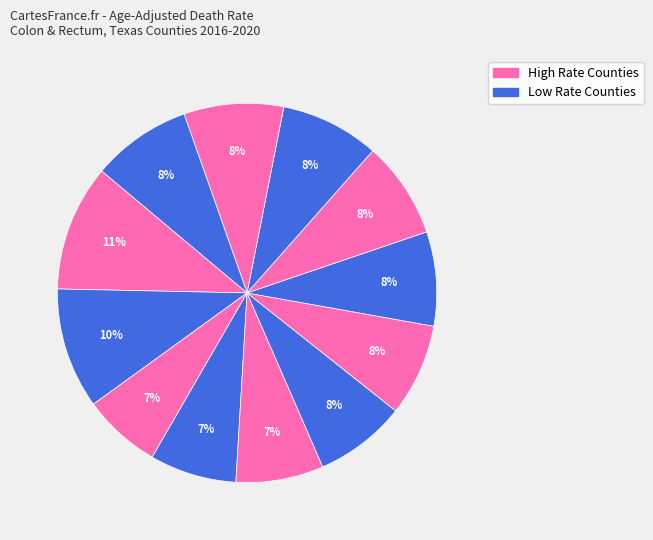

Count the number of slices in the pie.

12